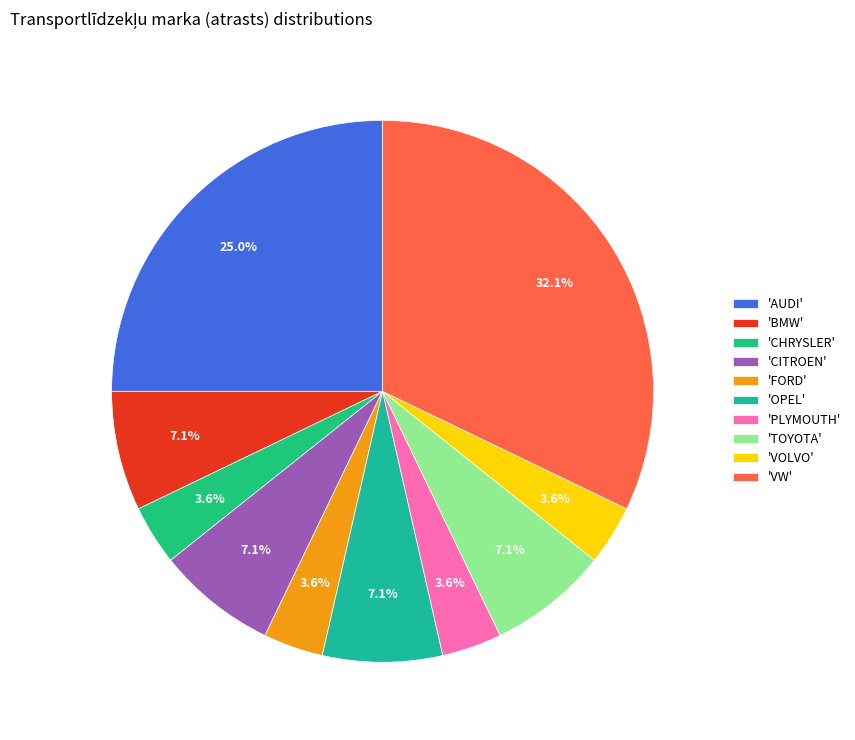

Does any single category account for the majority?

No